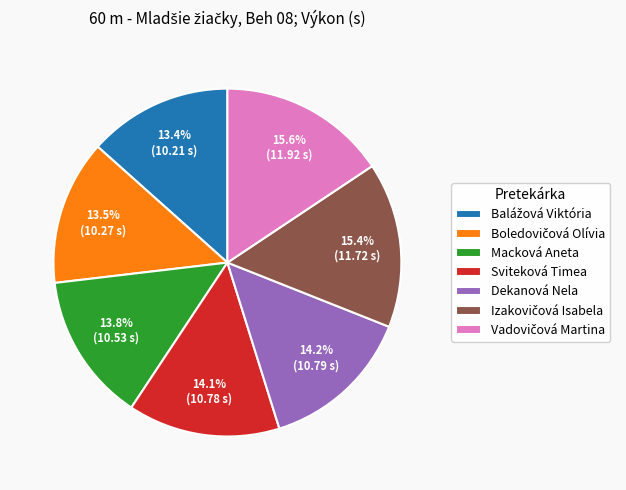

Count the number of slices in the pie.

7